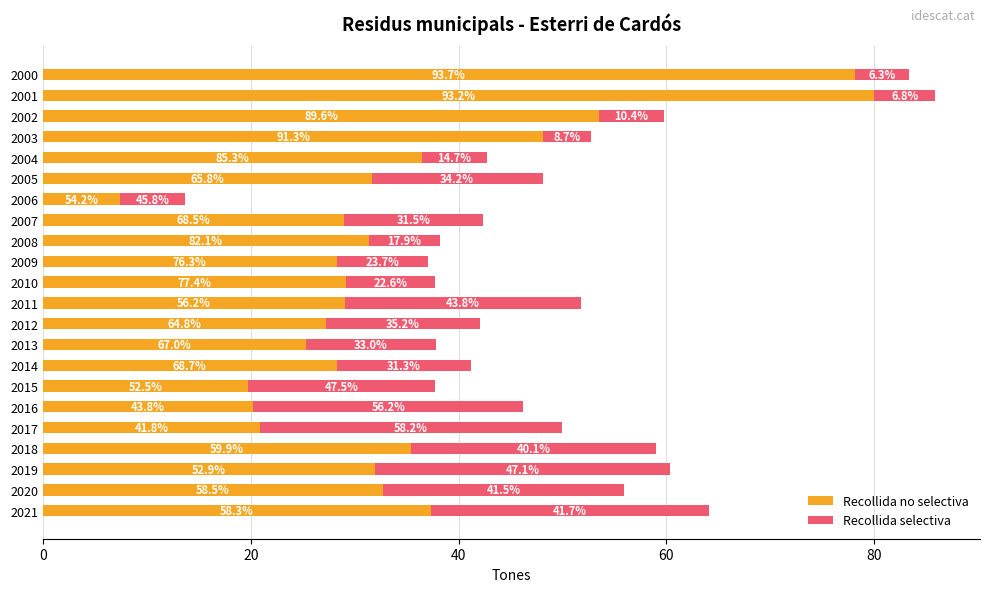

What are all the series names shown in the legend?

Recollida no selectiva, Recollida selectiva